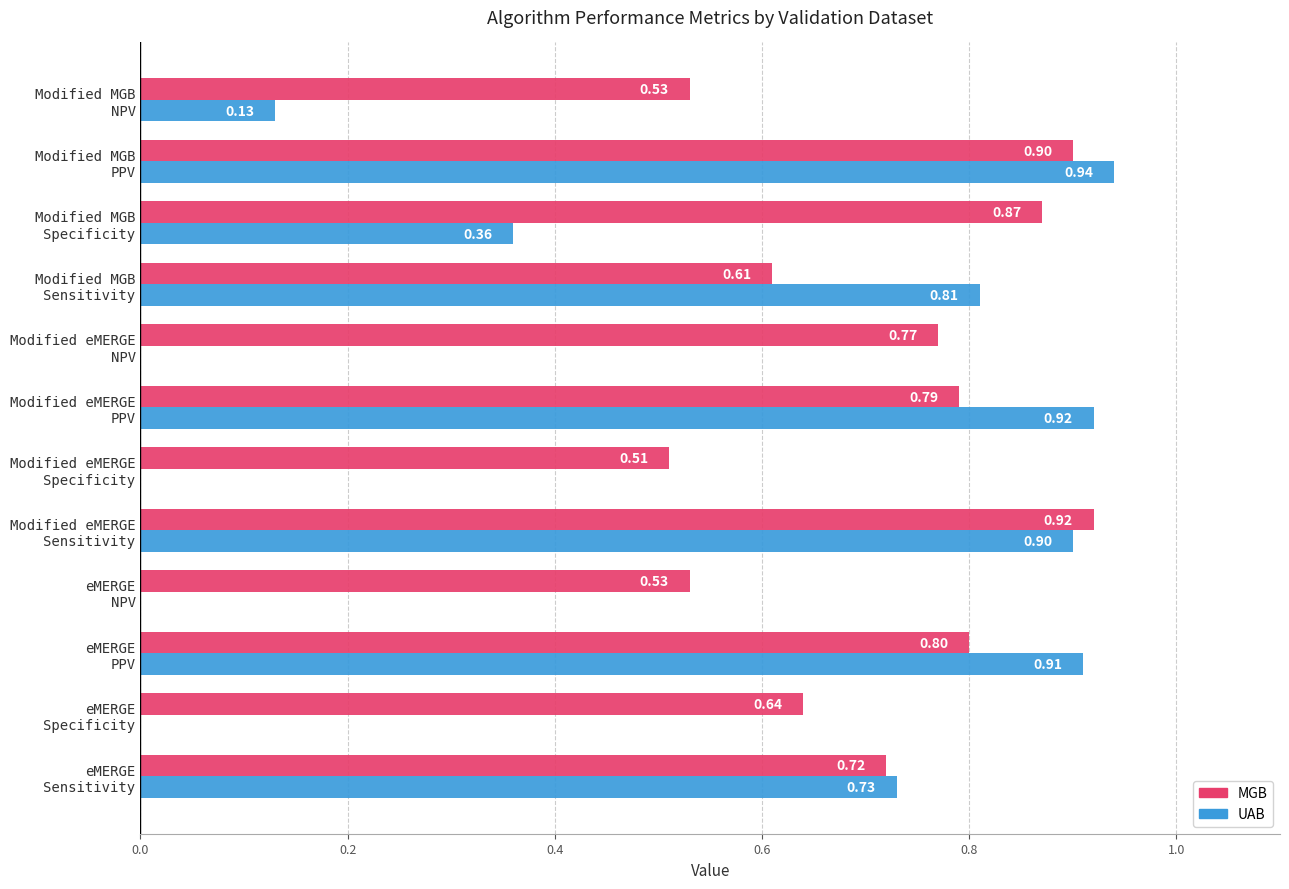

Which series has the largest total across all categories?

MGB